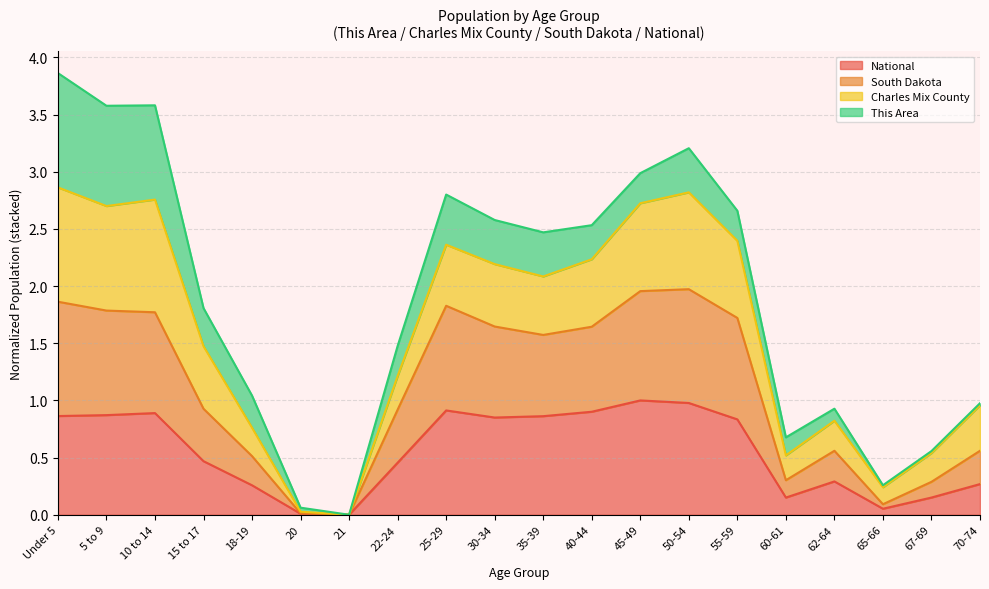

What is the sum of the South Dakota values at 70-74 and 62-64?

1.1